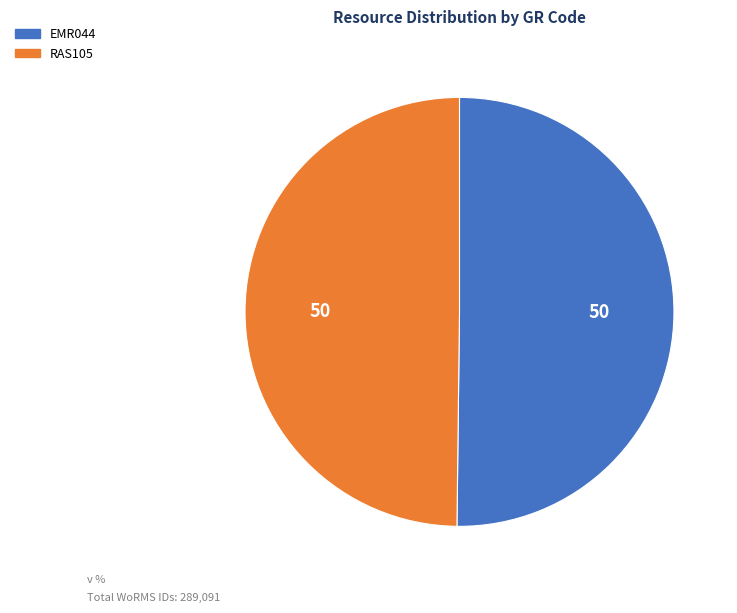

The RAS105 slice represents 50% of the pie. True or false?

True